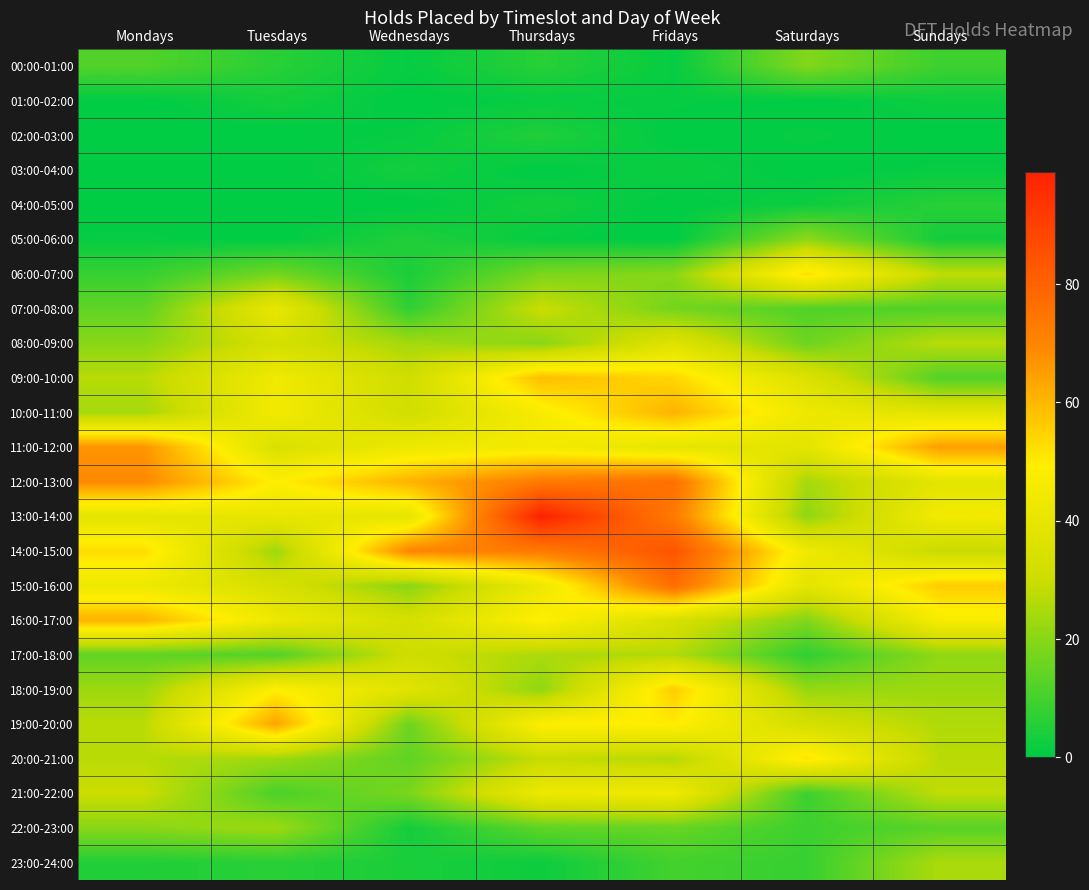

Which series has the widest spread of values?

13:00-14:00